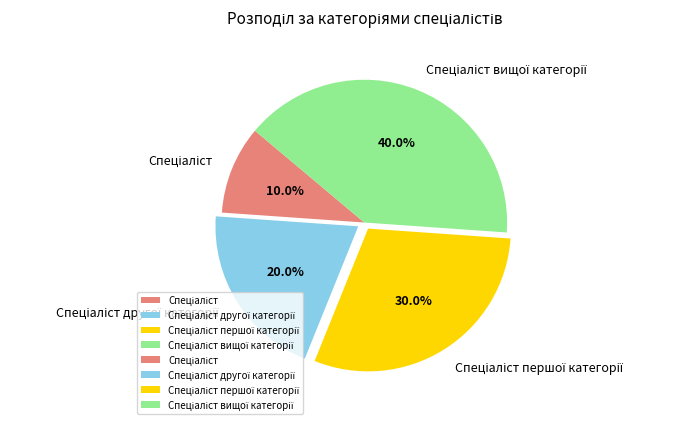

Is there any slice that represents more than half of the pie?

No